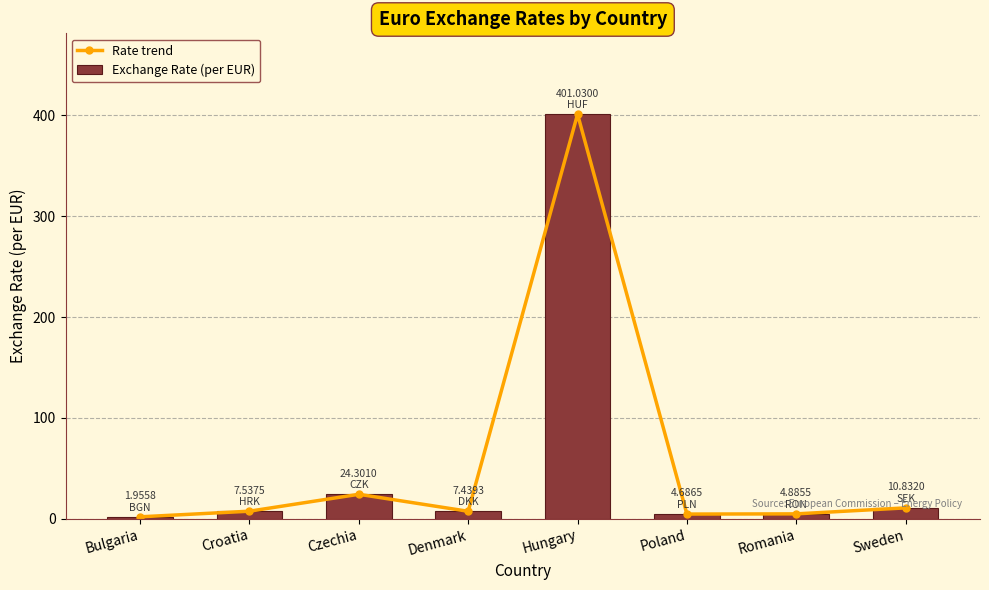

What is the difference between the maximum and second lowest values in the Exchange Rate (per EUR) series?

396.3